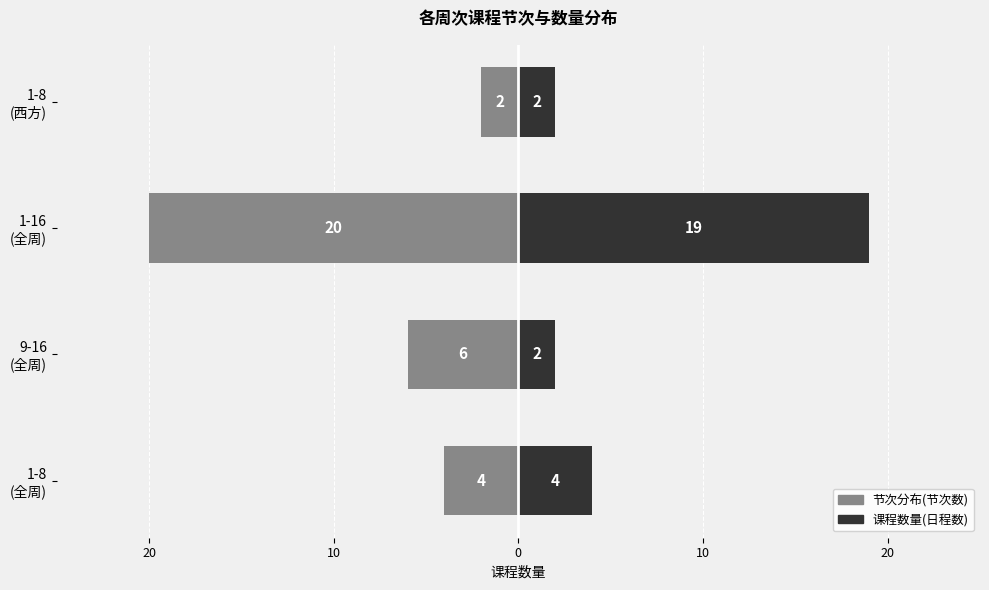

The value of 节次分布(节次数) at 1-16 (全周) is -20. True or false?

True